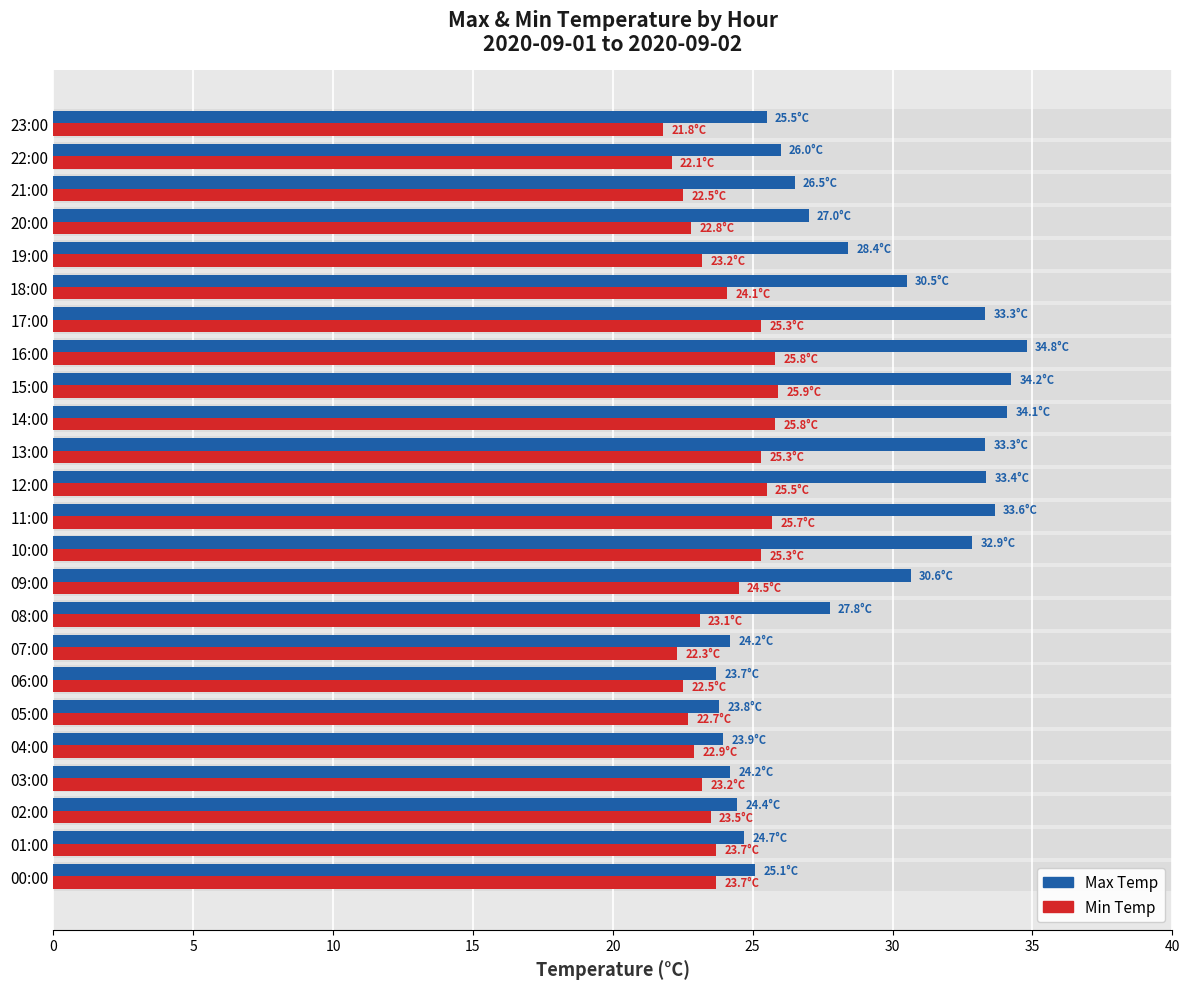

Between 04:00 and 07:00, which is larger?

07:00